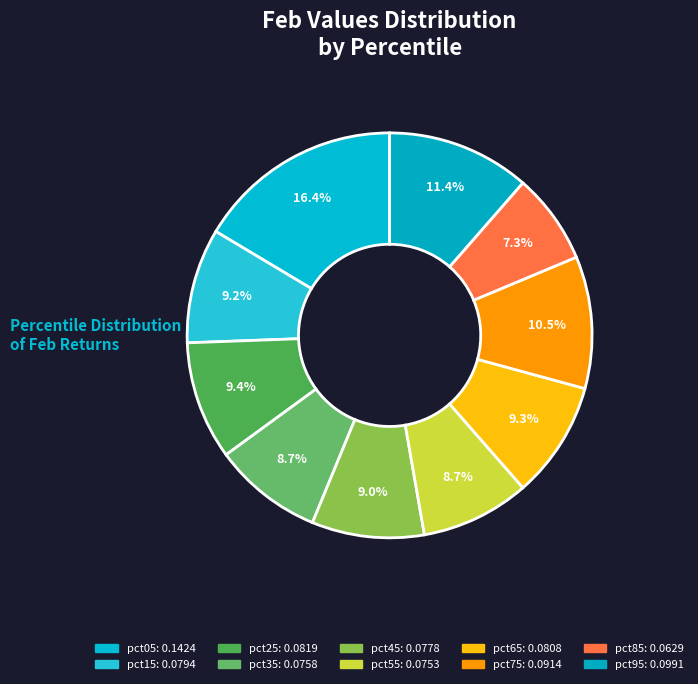

Count the number of slices in the pie.

10